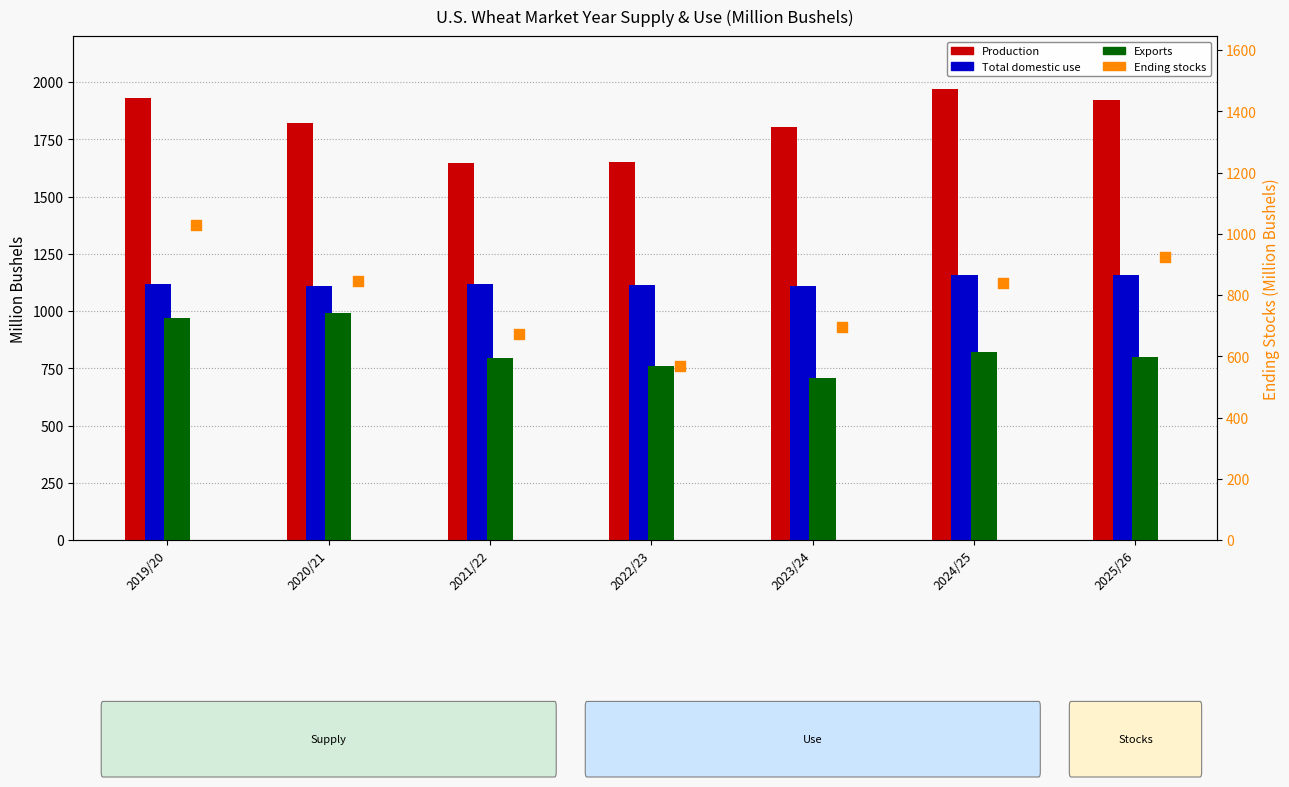

At how many categories does at least one series exceed 1178?

7